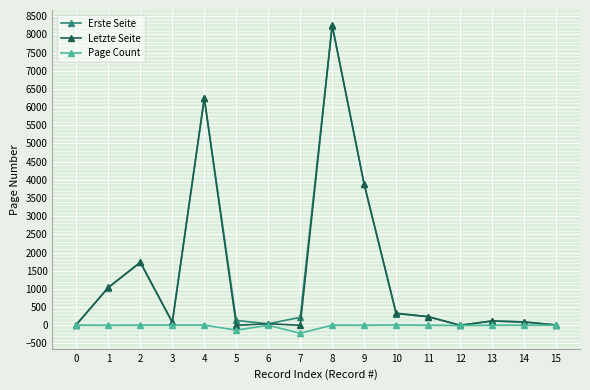

Is the value of Erste Seite at 2 greater than the value of Page Count at 10?

Yes